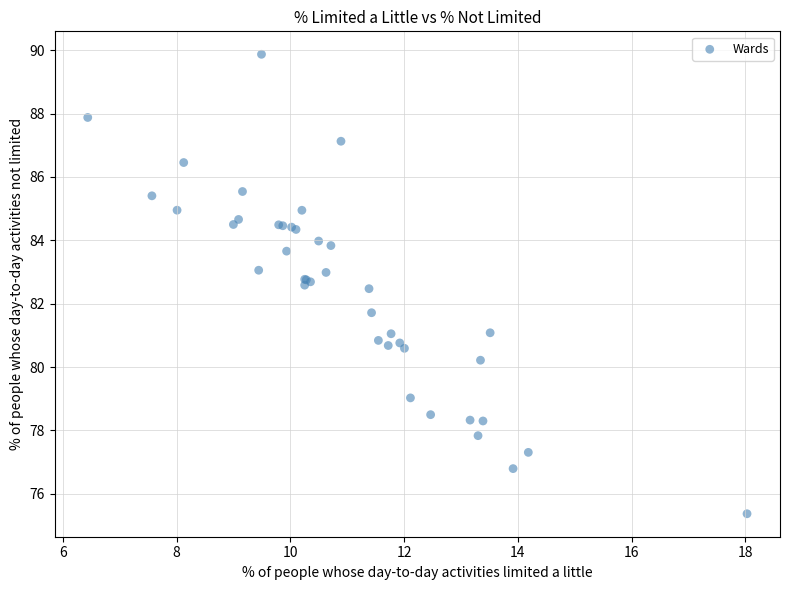

What Y value in the scatter plot is closest to 82?

81.7